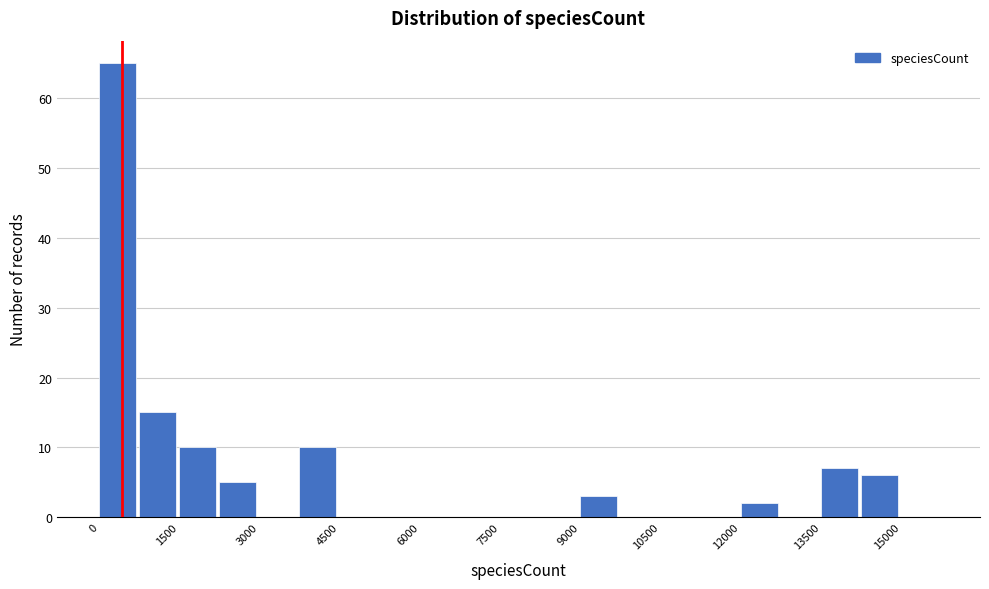

Around what value on the x-axis is the tallest bar? Give the approximate position of its centre, as read against the axis.

400